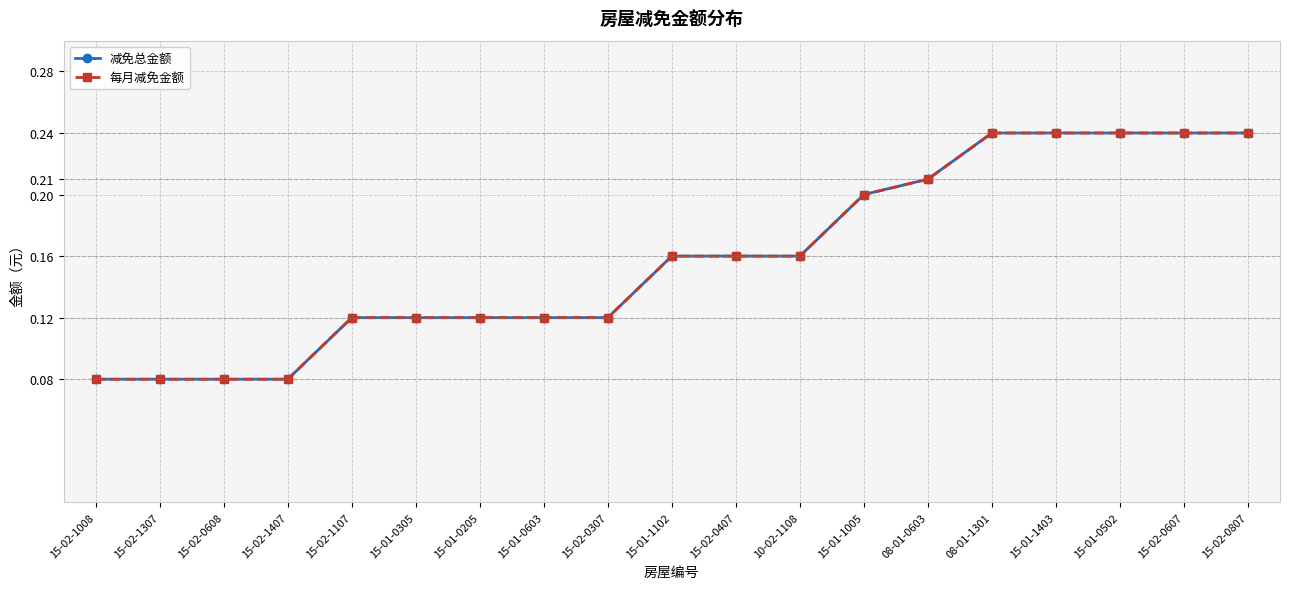

Does the chart have visible grid lines?

Yes